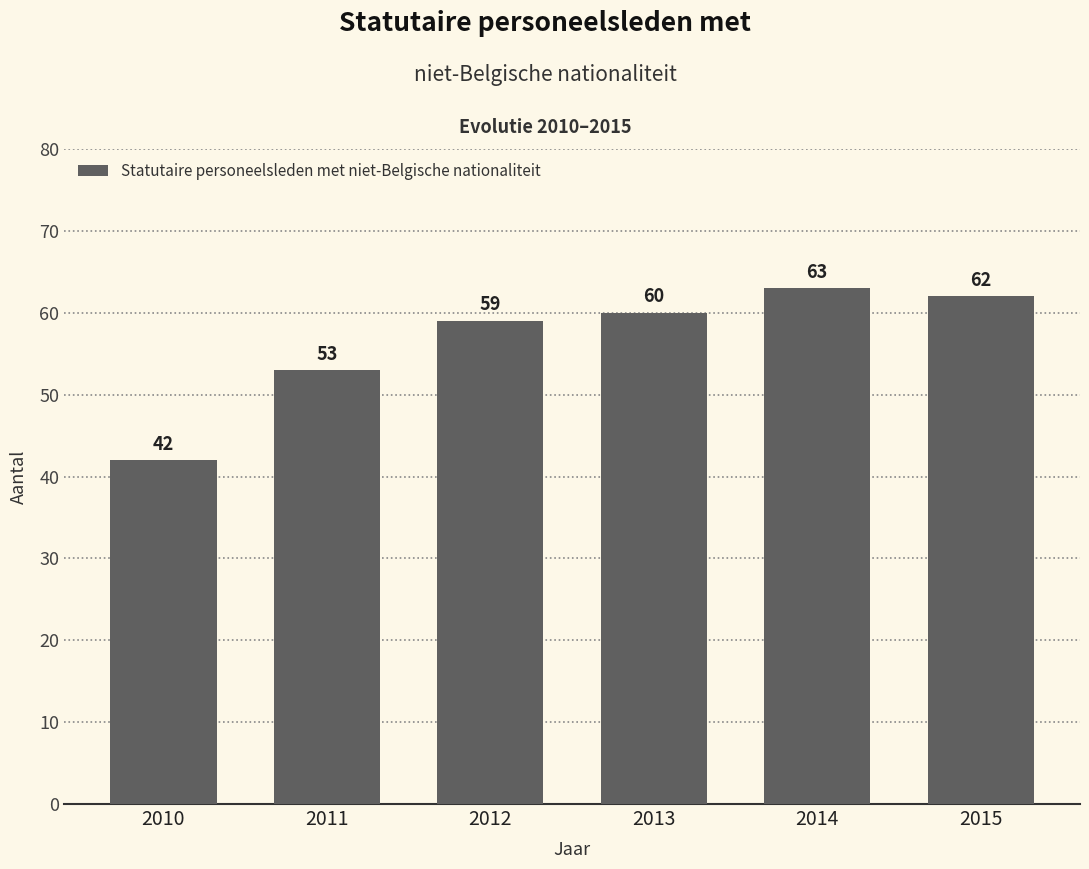

What is the difference between the values at 2010 and 2015?

20